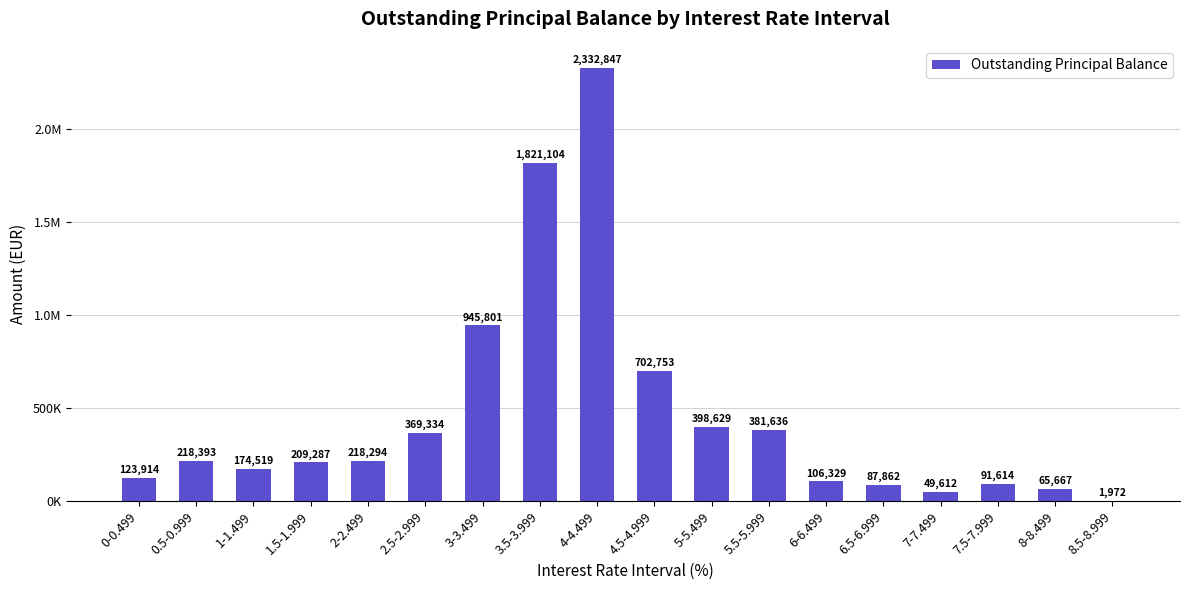

The value at 7-7.499 is 67184.7. True or false?

False